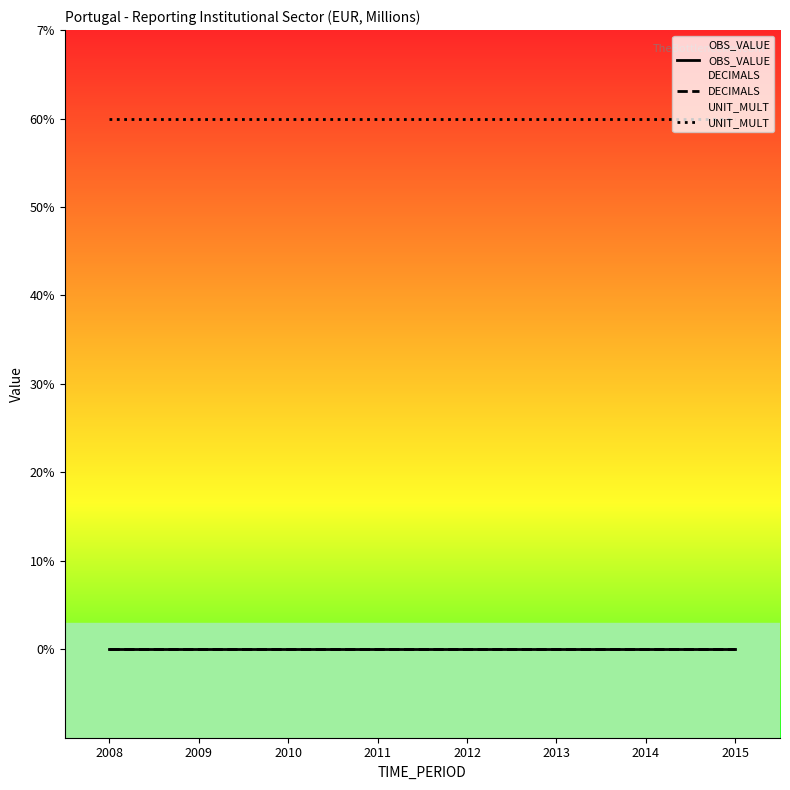

At which label is DECIMALS closest to 0?

2008